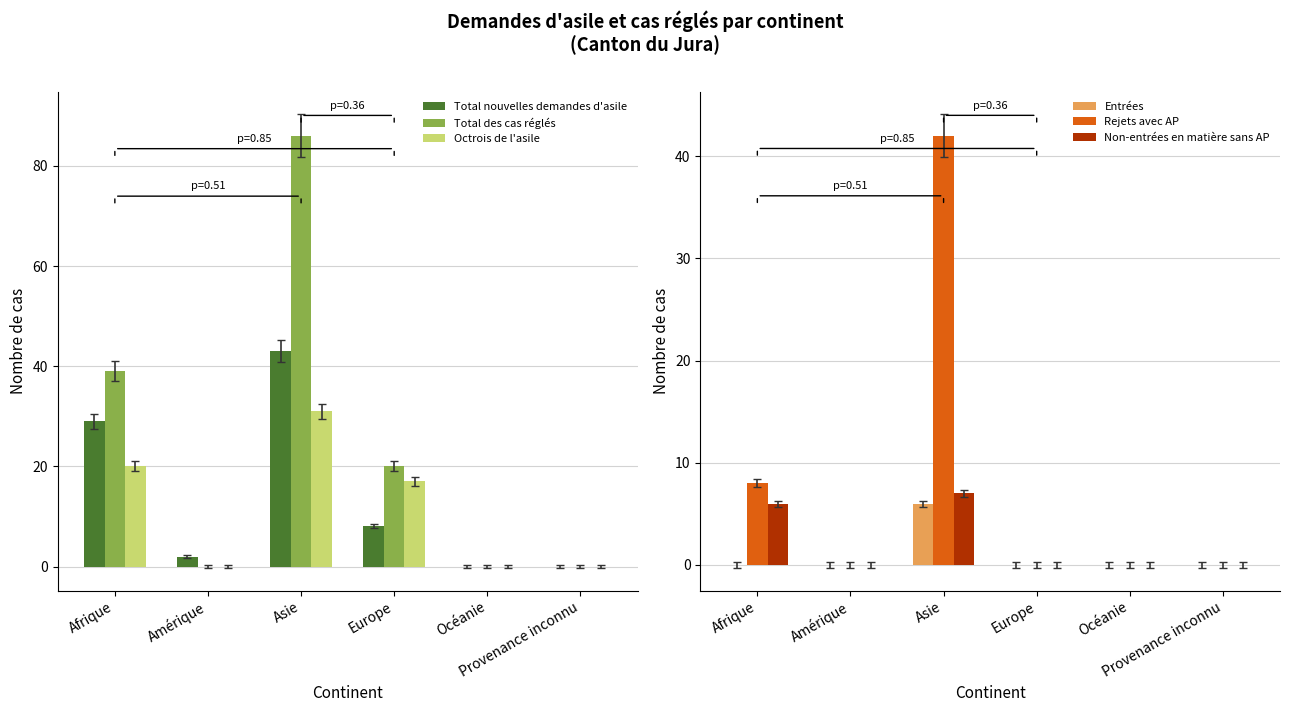

What are all the series names shown in the legend?

Total nouvelles demandes d'asile, Total des cas réglés, Octrois de l'asile, Entrées, Rejets avec AP, Non-entrées en matière sans AP